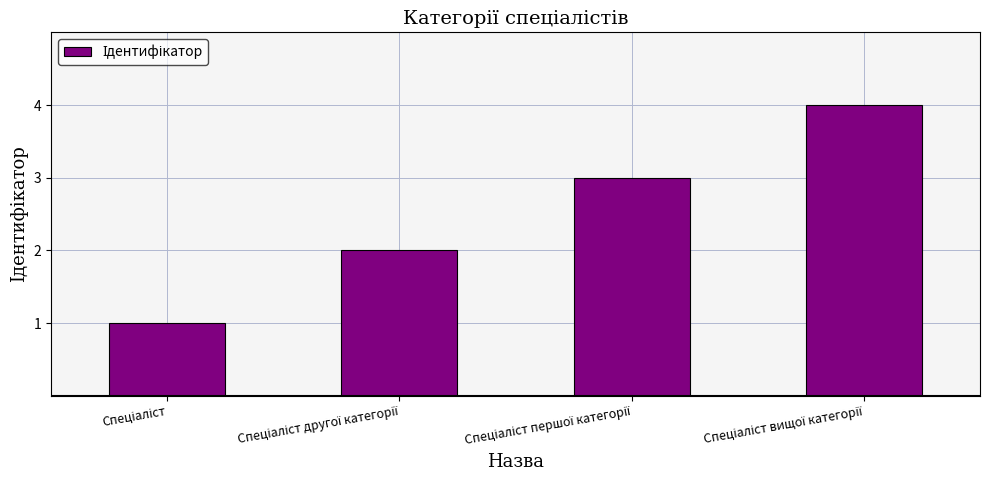

Does the chart contain any negative values?

No